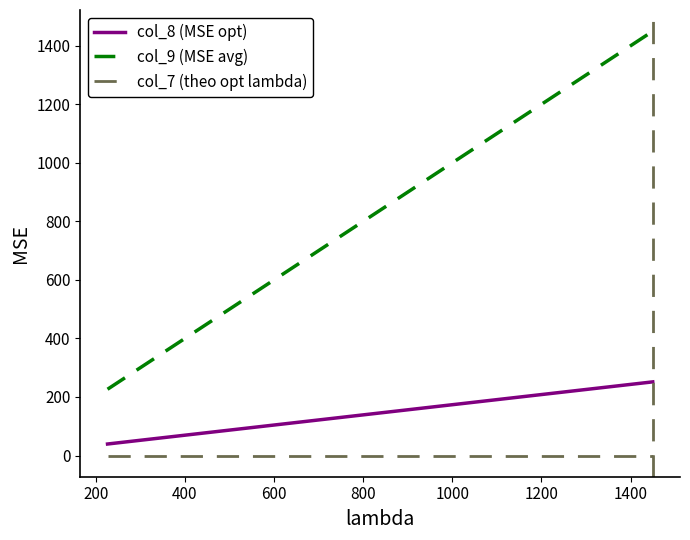

How many data points in col_8 (MSE opt) are less than 251?

1